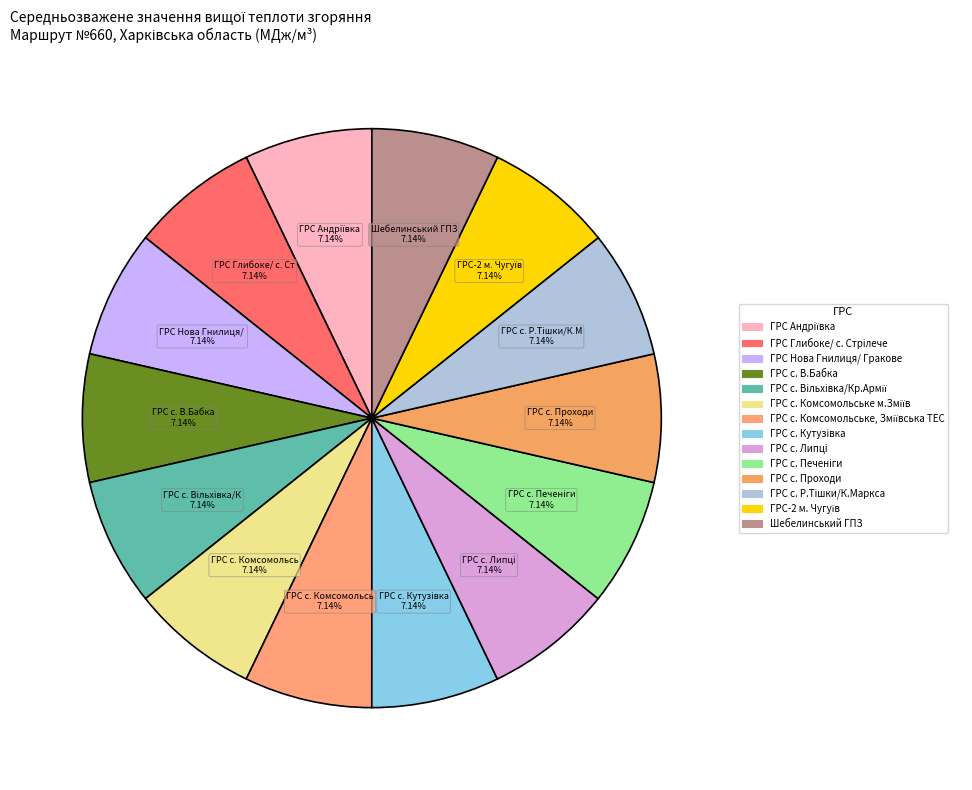

Which category has the smallest portion of the pie?

ГРС с. Комсомольське, Зміївська ТЕС